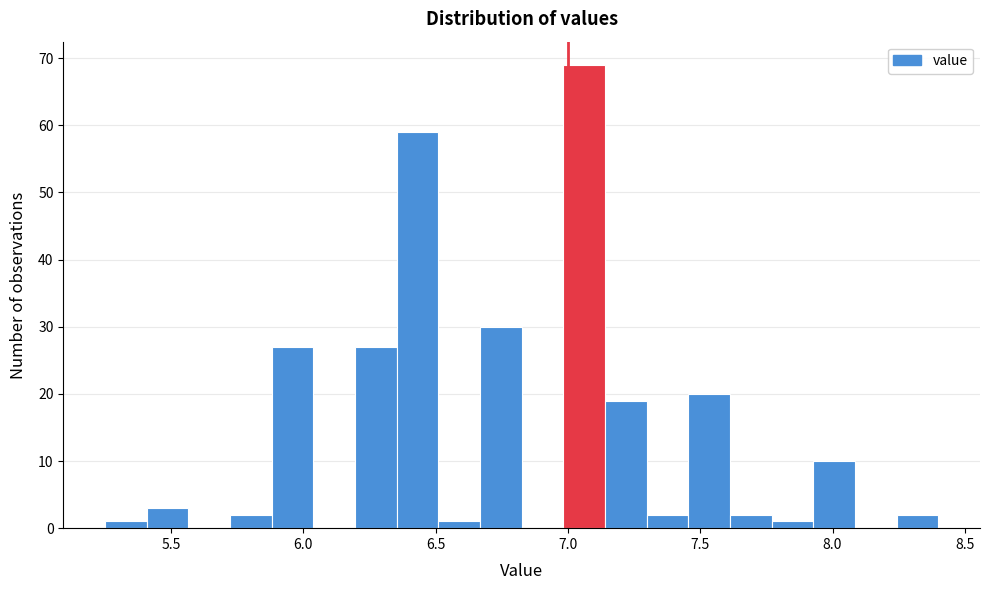

Read against the x-axis, roughly where is the centre of the tallest bar?

7.05